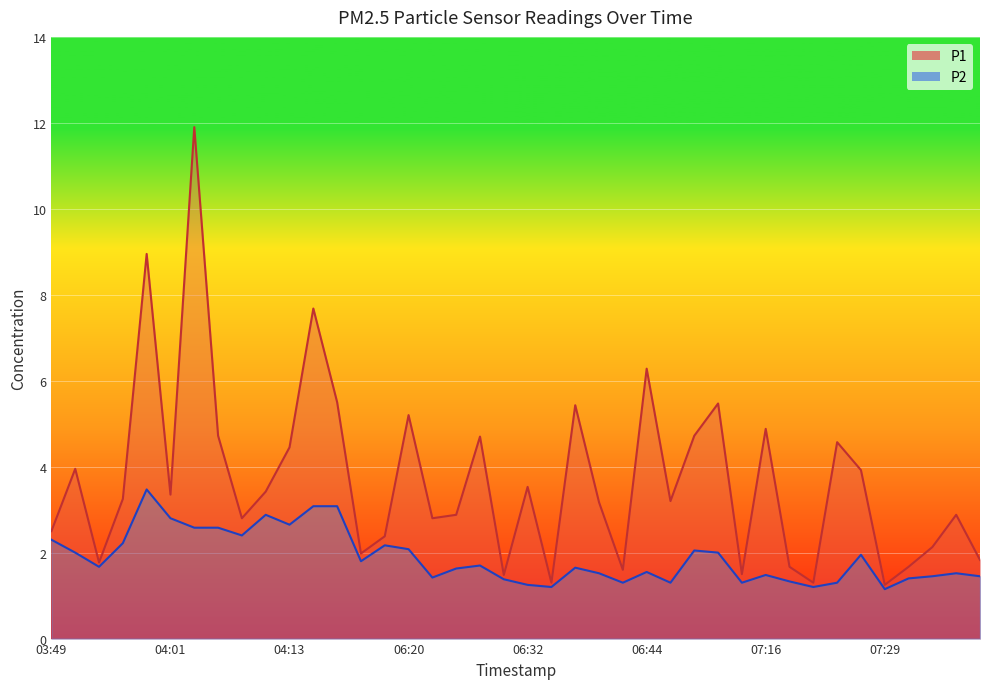

True or false: P1 and P2 cross at least once.

False